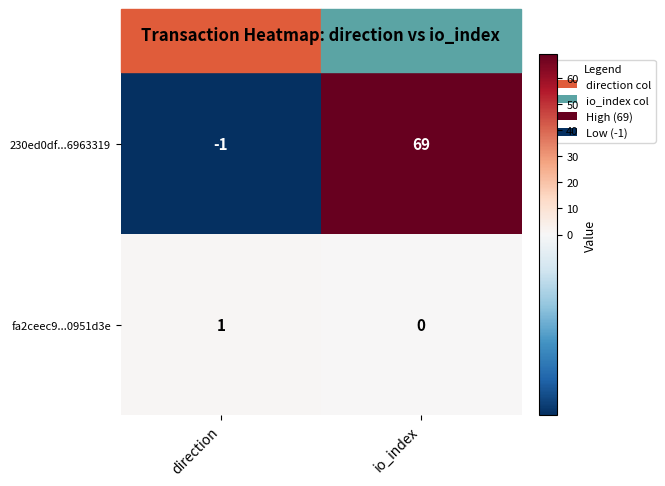

Is the value of fa2ceec9...0951d3e at io_index greater than the value of 230ed0df...6963319 at io_index?

No